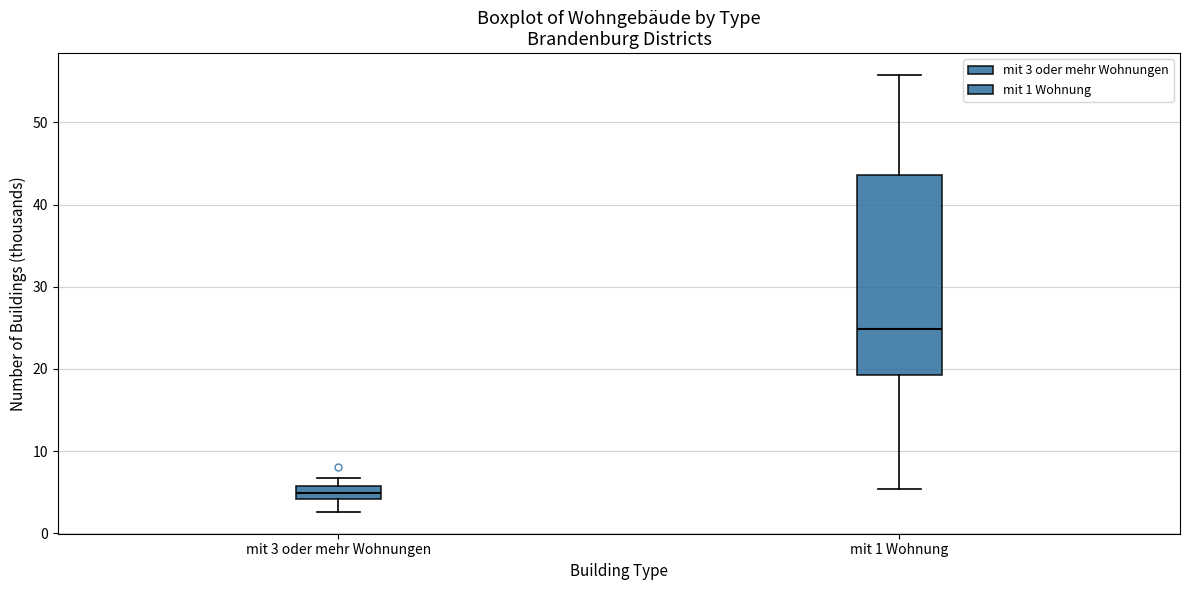

Reading left to right, read every box against the y-axis: the position of its median line, the range the box covers, and the ends of its whiskers. The values are not printed on the chart, so give them approximately, as read against the axis.

mit 3 oder mehr Wohnungen: median 5, box 4 to 6, whiskers 3 to 7
mit 1 Wohnung: median 25, box 19 to 44, whiskers 5 to 56